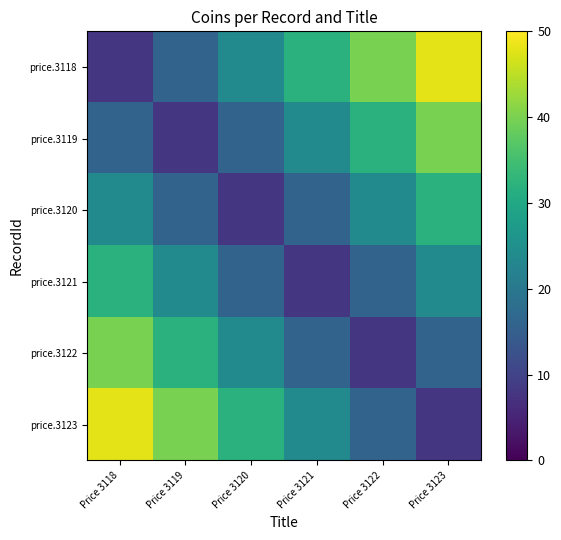

At which category does the chart reach its peak across all series?

Price 3123